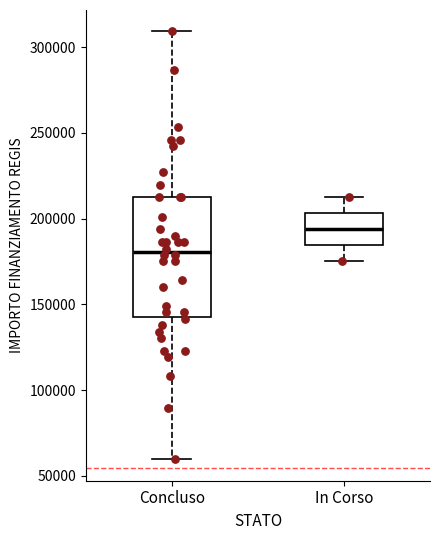

Which box has the highest median line?

In Corso